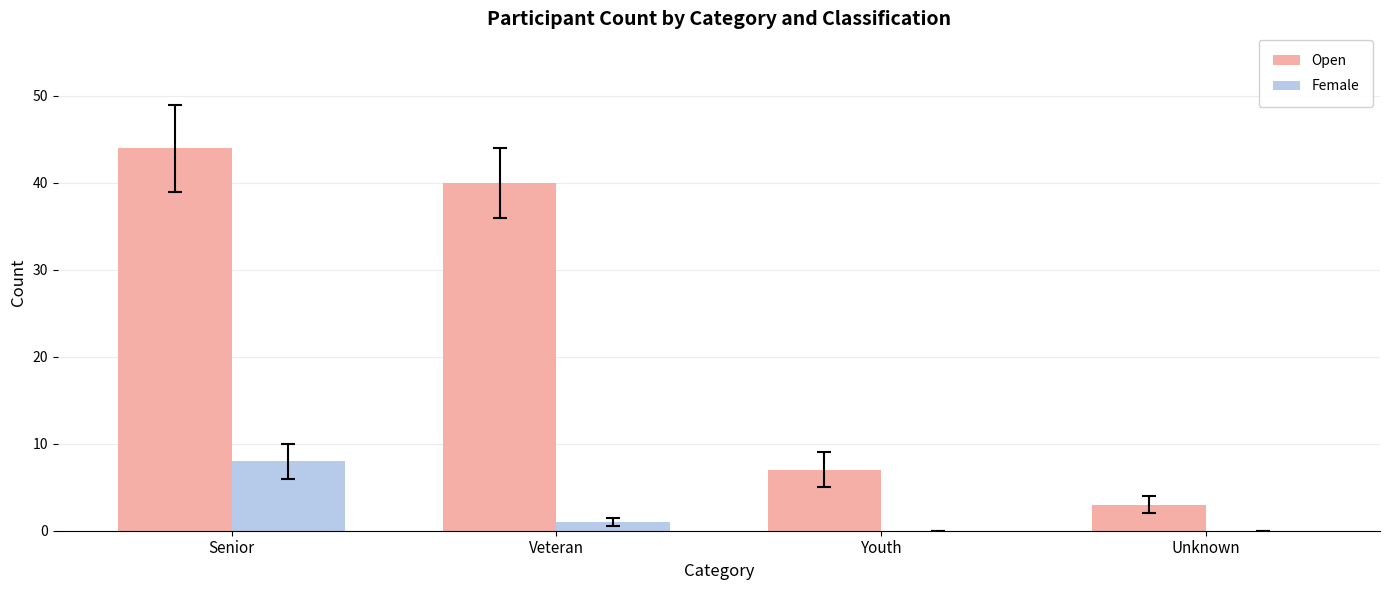

Reading left to right, list all the values displayed in this chart.

Open: Senior=44	Veteran=40	Youth=7	Unknown=3
Female: Senior=8	Veteran=1	Youth=0	Unknown=0